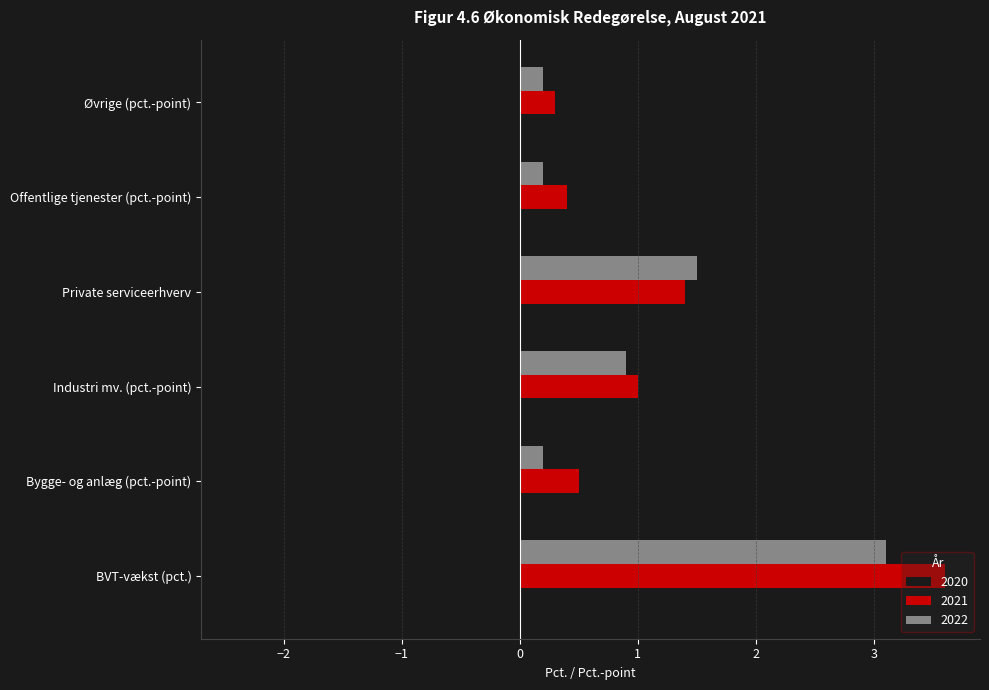

How many series are shown in this chart?

3